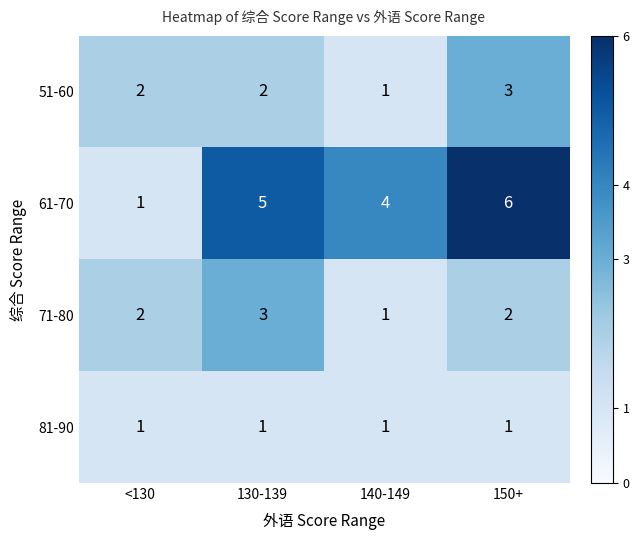

What is the maximum value shown in the chart?

6